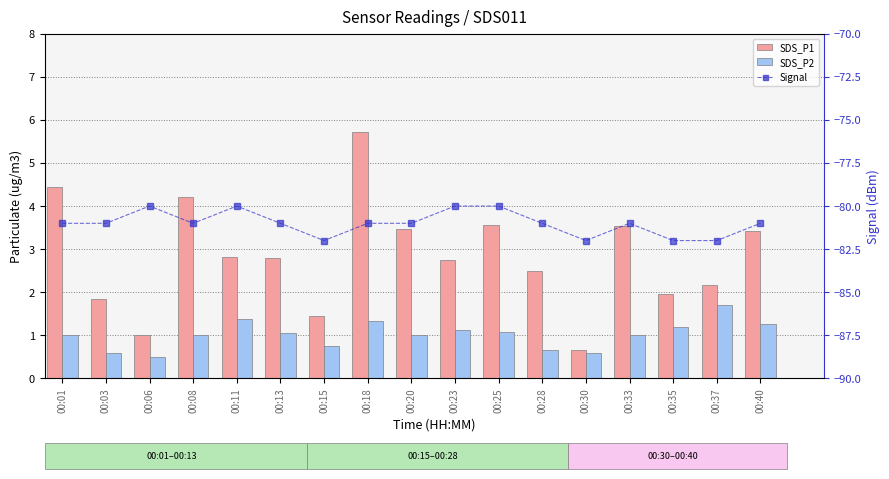

Rank the series at 00:13 from highest to lowest value.

SDS_P1, SDS_P2, Signal